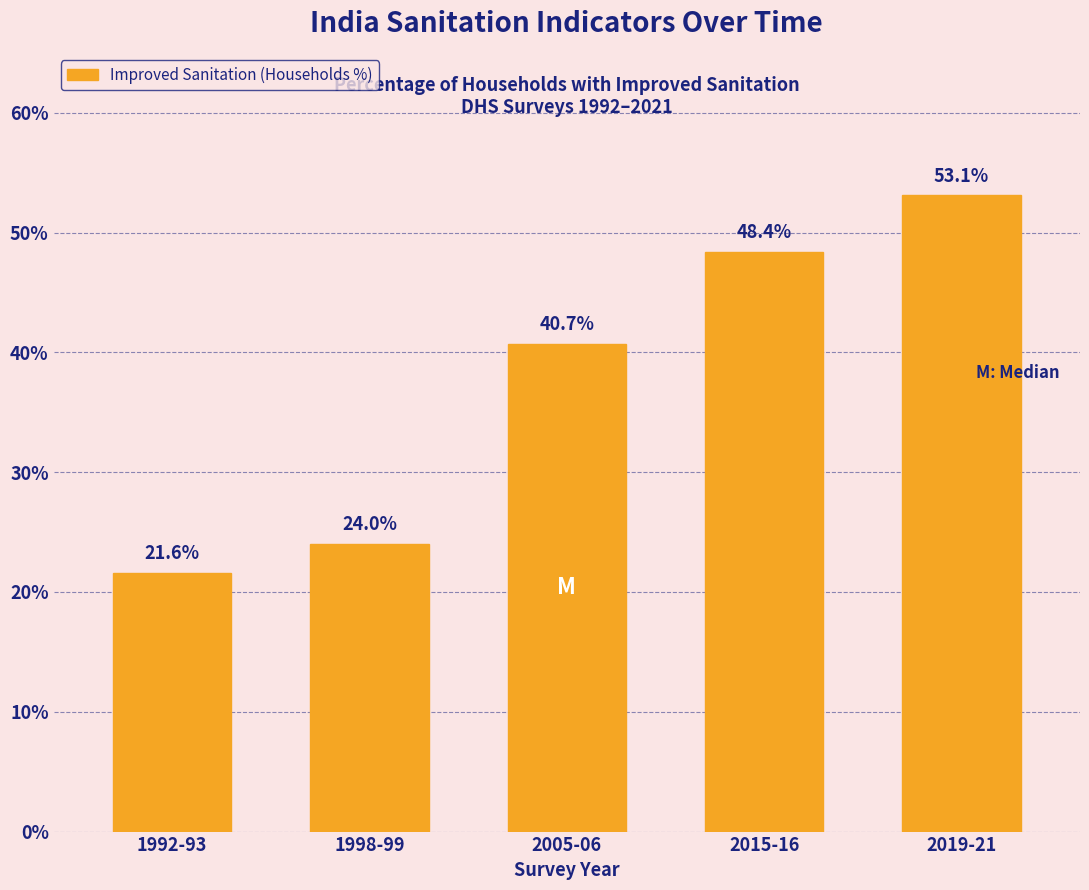

Reading right to left, what are all the values shown in this chart?

2019-21=53.1	2015-16=48.4	2005-06=40.7	1998-99=24.0	1992-93=21.6